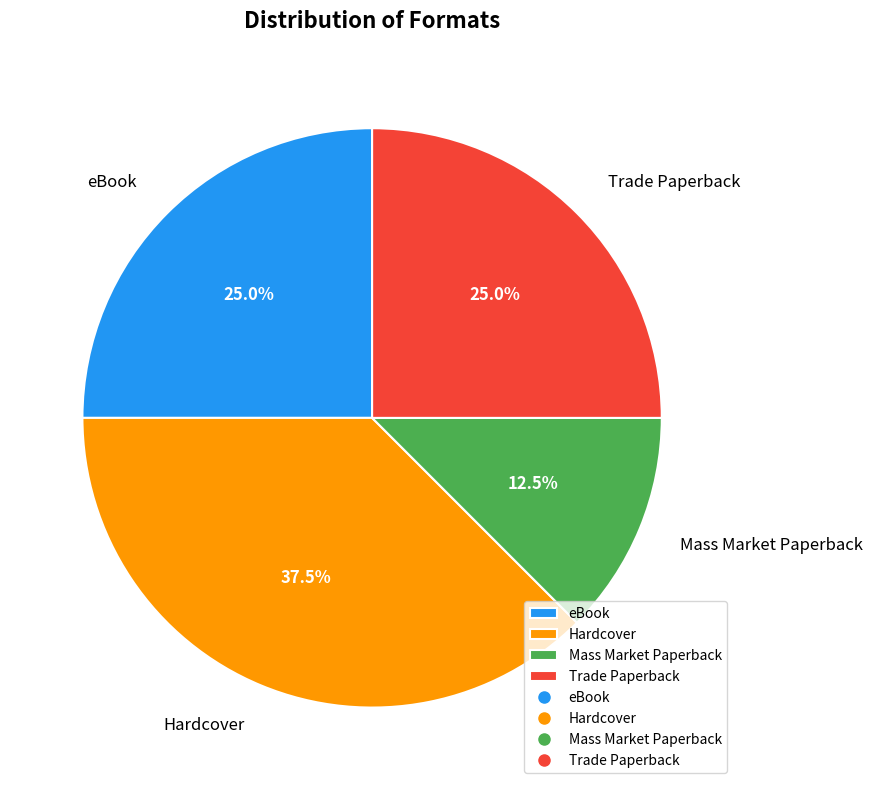

Count the number of slices in the pie.

4